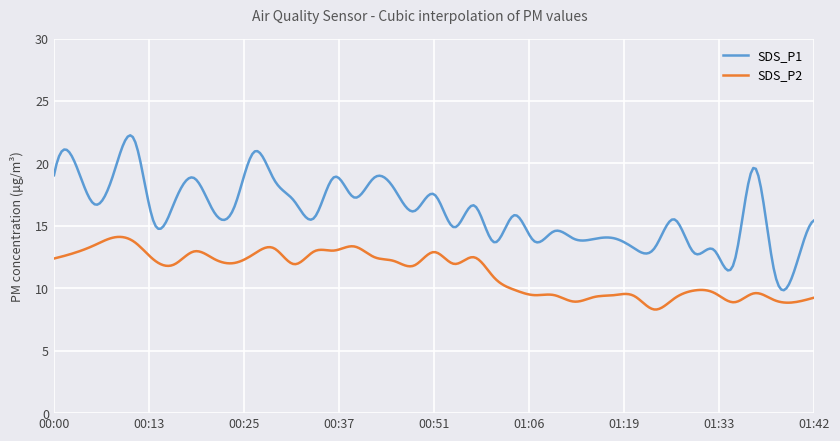

What is the smallest value displayed?

8.3